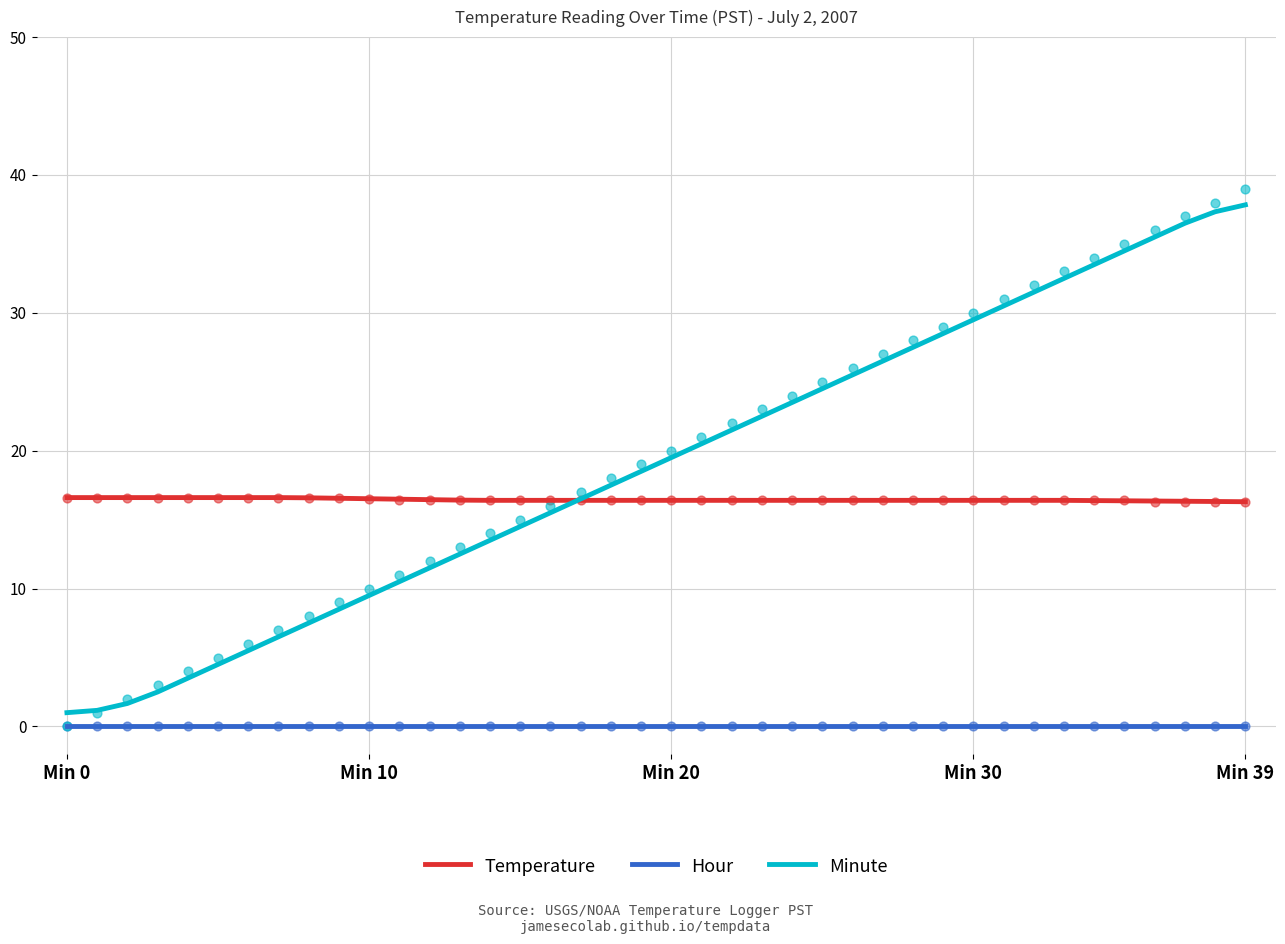

What are all the series names shown in the legend?

Temperature, Hour, Minute